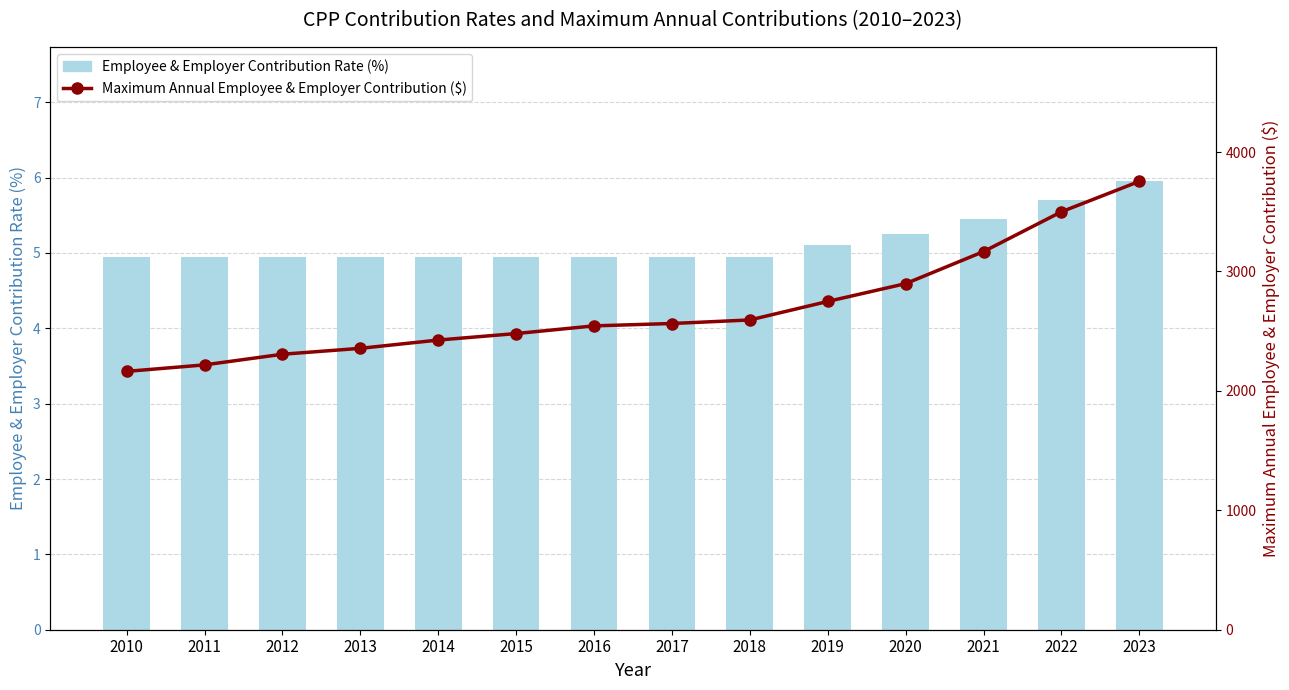

Reading left to right, transcribe all the data shown in this chart.

Employee & Employer Contribution Rate (%): 2010=5.0	2011=5.0	2012=5.0	2013=5.0	2014=5.0	2015=5.0	2016=5.0	2017=5.0	2018=5.0	2019=5.1	2020=5.2	2021=5.5	2022=5.7	2023=6.0
Maximum Annual Employee & Employer Contribution ($): 2010=2163.2	2011=2217.6	2012=2306.7	2013=2356.2	2014=2425.5	2015=2479.9	2016=2544.3	2017=2564.1	2018=2593.8	2019=2748.9	2020=2898.0	2021=3166.4	2022=3499.8	2023=3754.4